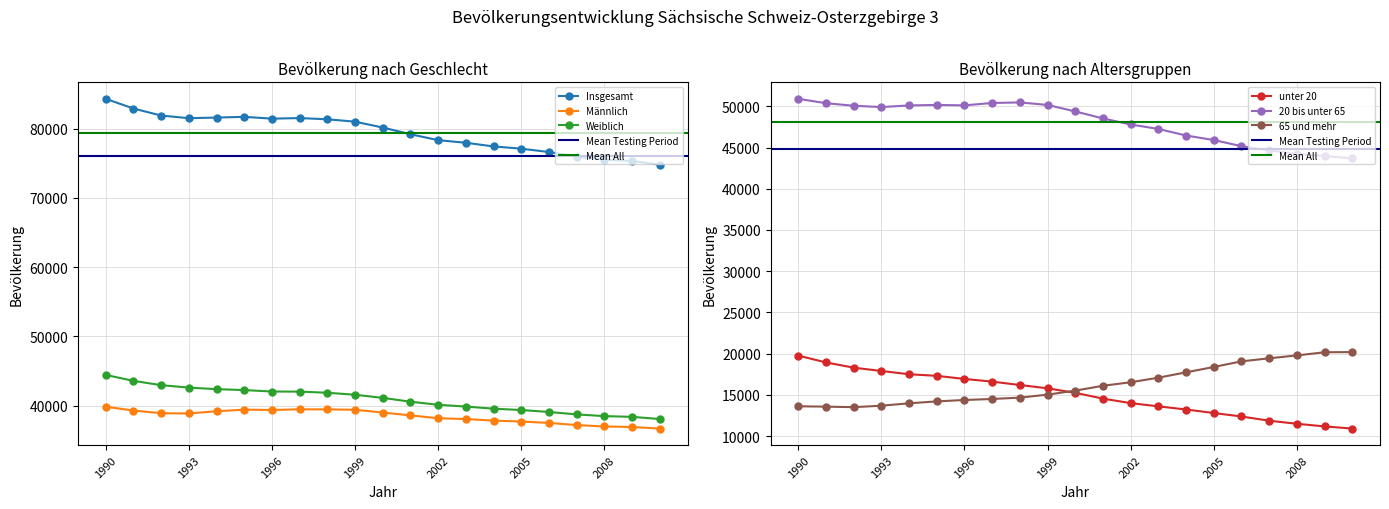

Is the value of Insgesamt at 2008 greater than the value of Weiblich at 2006?

Yes